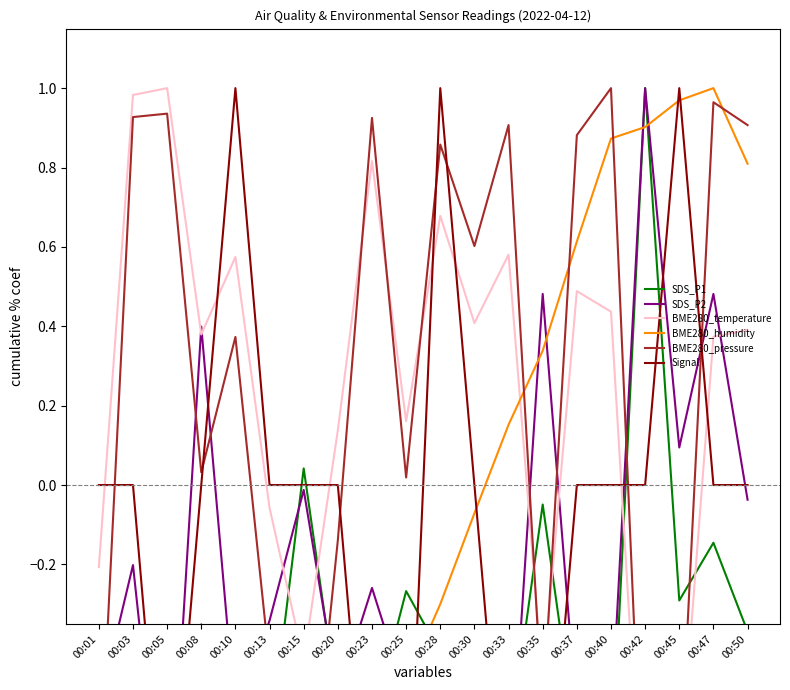

The value of SDS_P1 at 00:13 is -0.9. True or false?

False